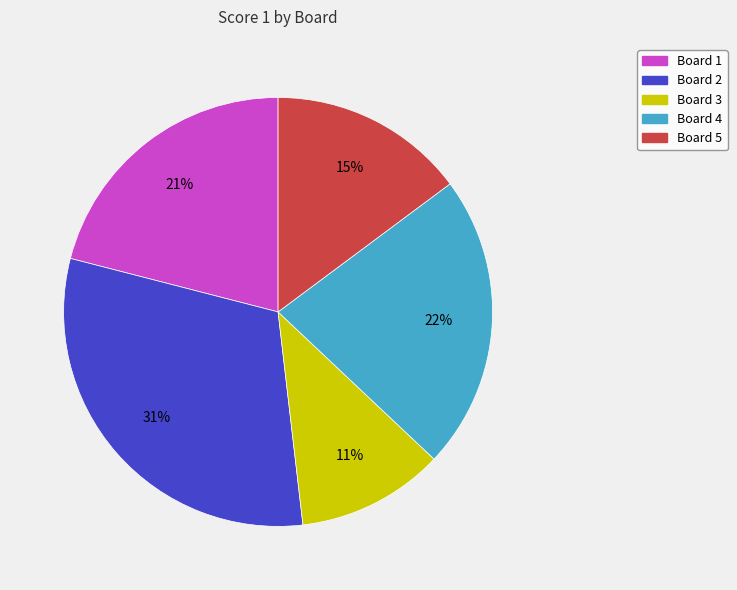

To the nearest percent, what is the difference between the largest and smallest slice percentages?

20%